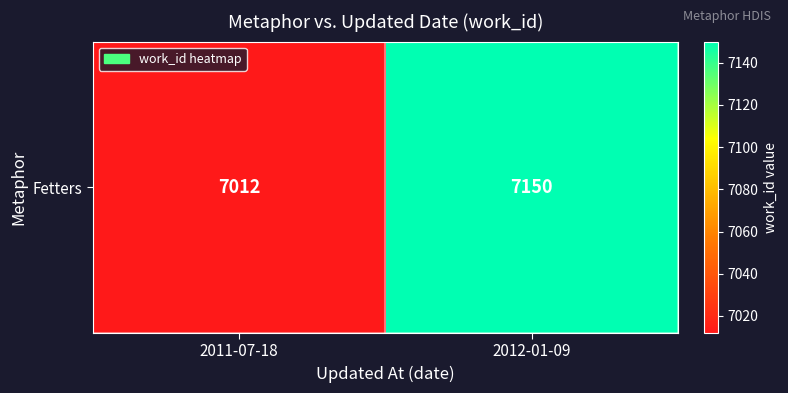

Count the number of data series in this chart.

1